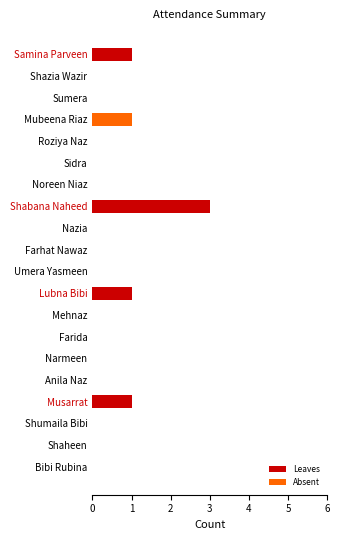

True or false: Leaves has a value of 1 at Musarrat.

True